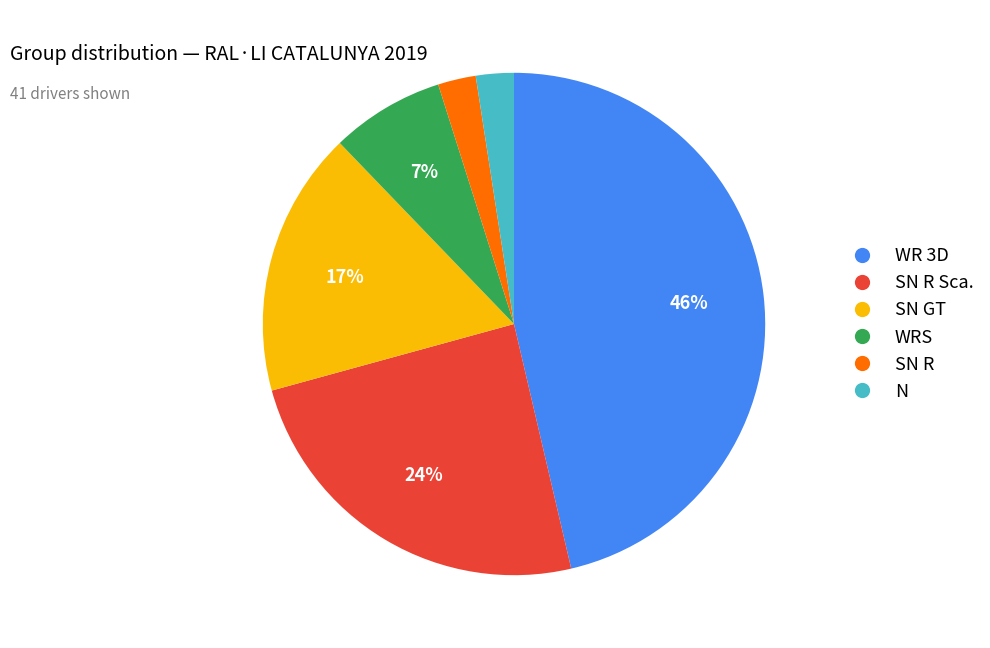

How many segments does this pie chart have?

6